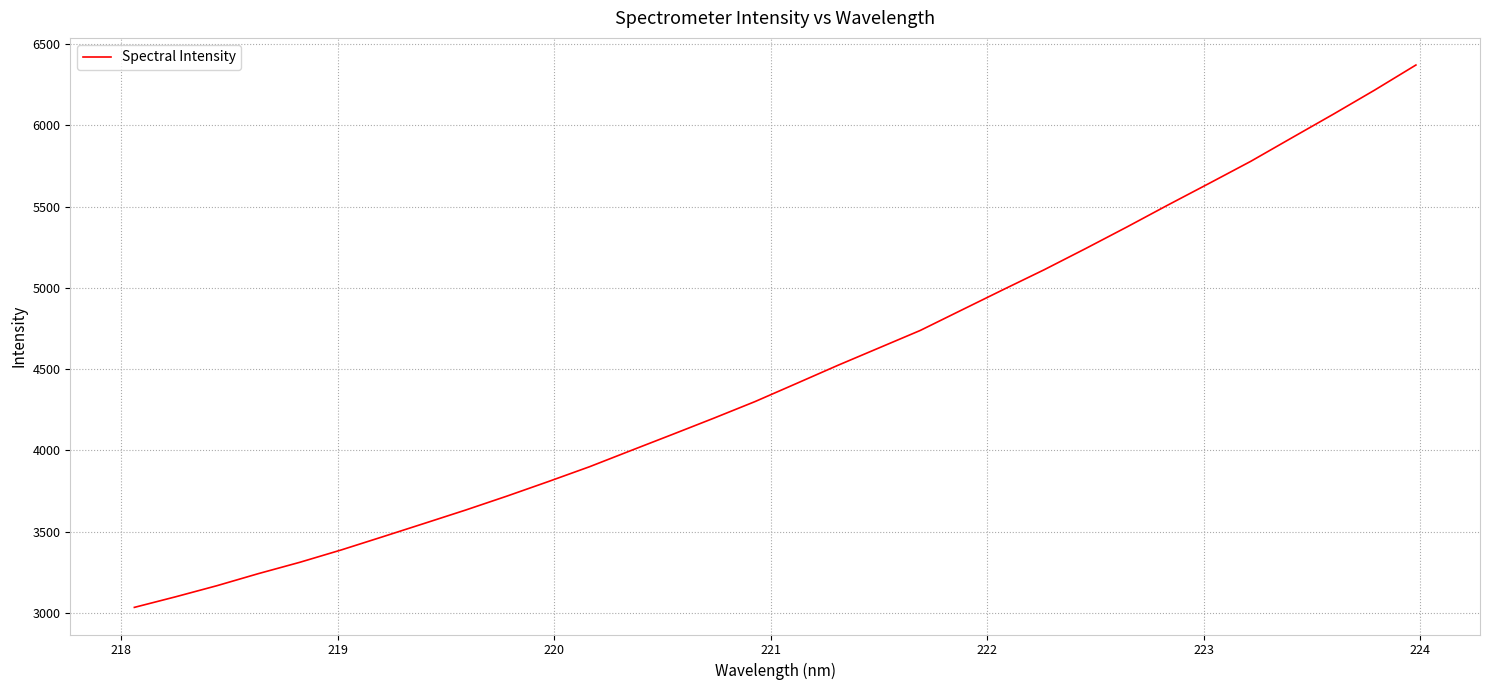

What is the minimum value shown in the chart?

3034.8